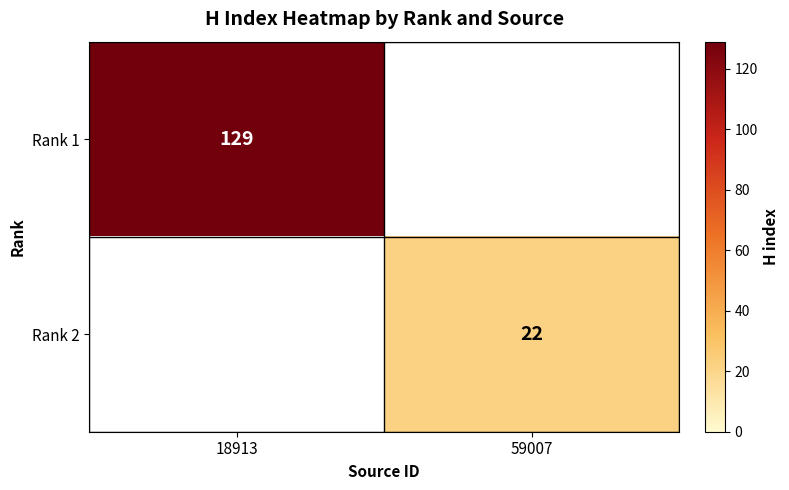

Is it true that Rank 2 equals 37 at 59007?

False